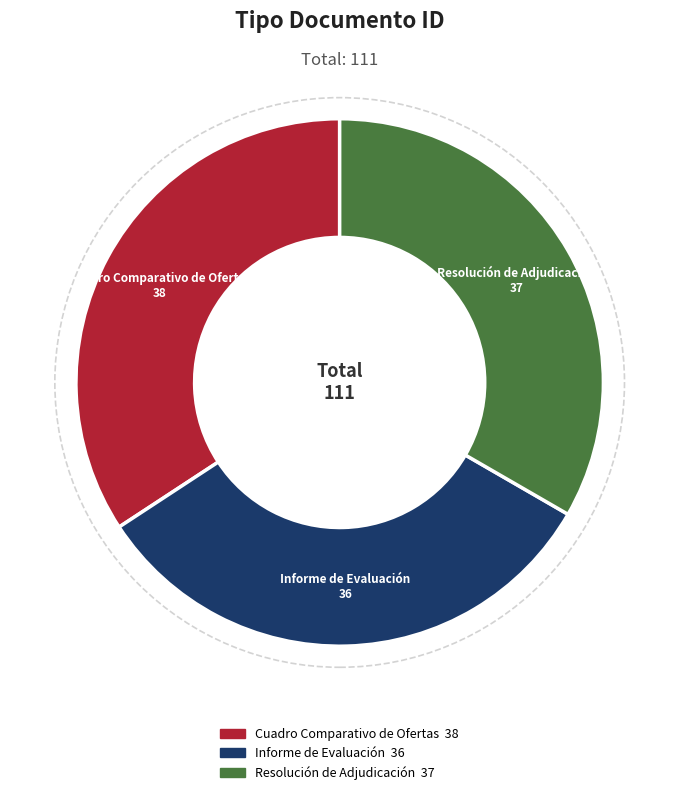

Is there a majority slice in this chart?

No